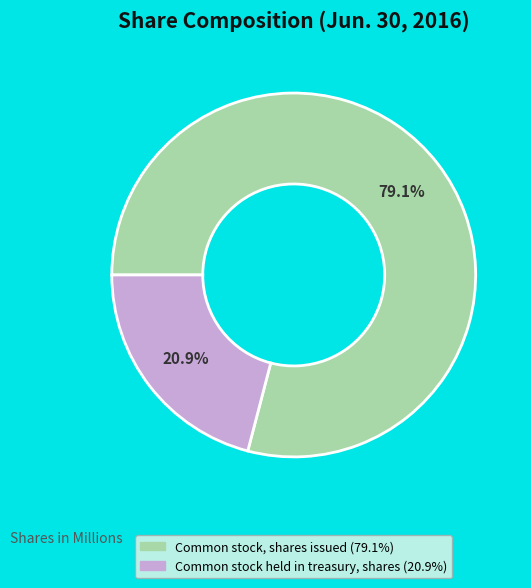

How many slices are in this pie chart?

2